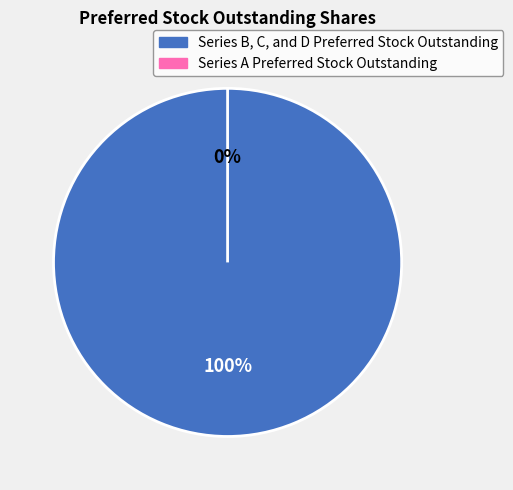

Between Series B, C, and D Preferred Stock Outstanding and Series A Preferred Stock Outstanding, which is larger?

Series B, C, and D Preferred Stock Outstanding